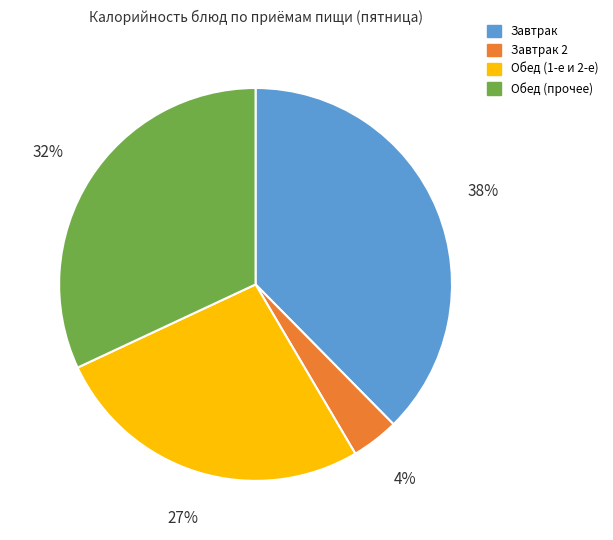

Count the number of slices in the pie.

4